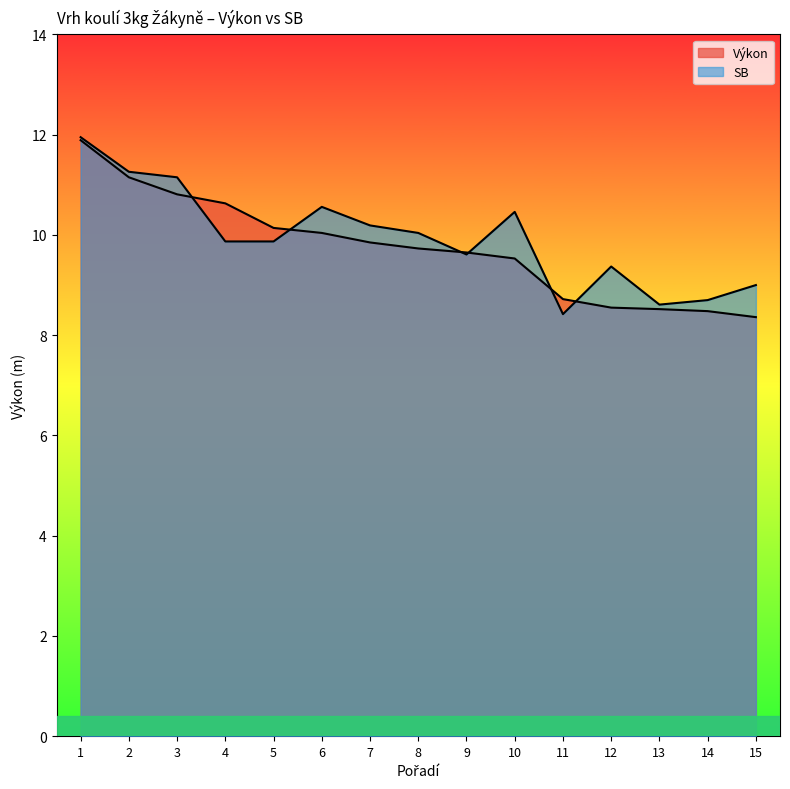

What is the sum of the SB values at 6 and 2?

21.8